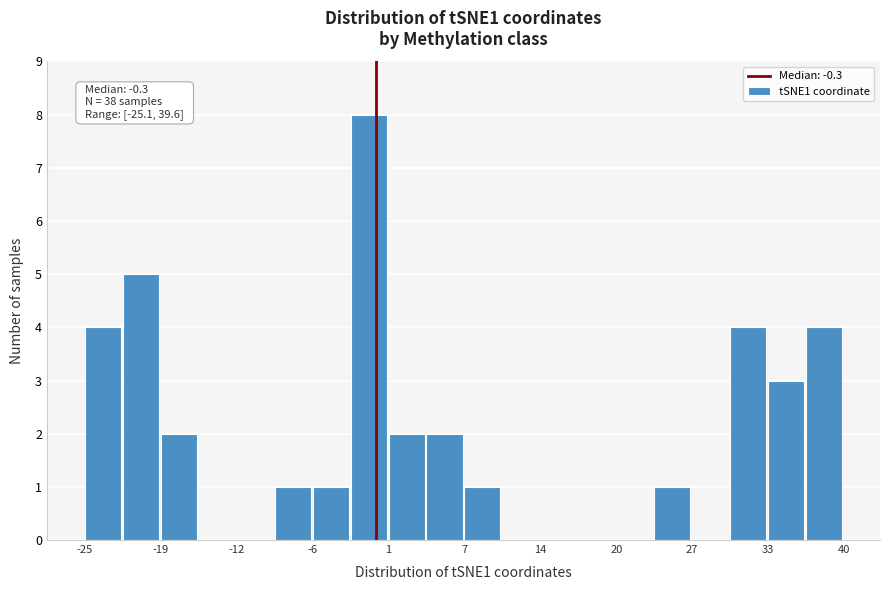

Read against the x-axis, roughly where is the centre of the tallest bar?

-1